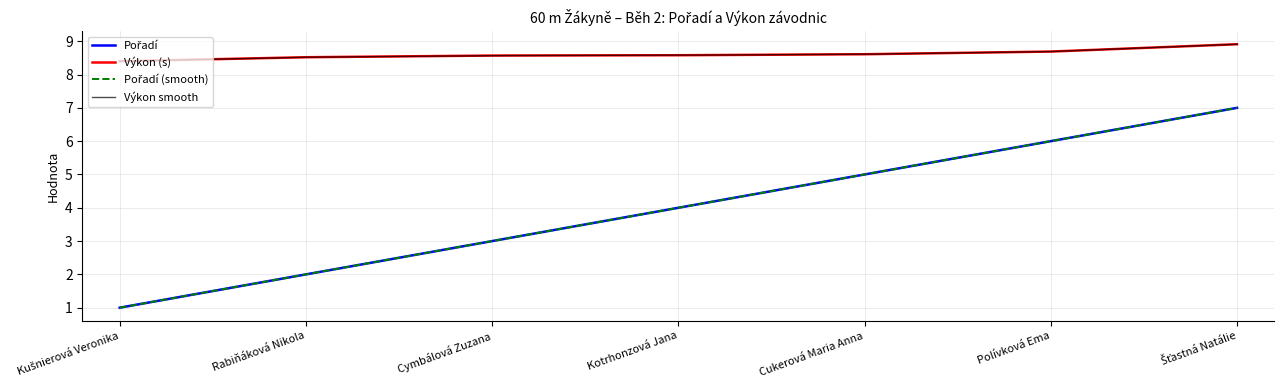

How many Pořadí values are between 2 and 6?

5